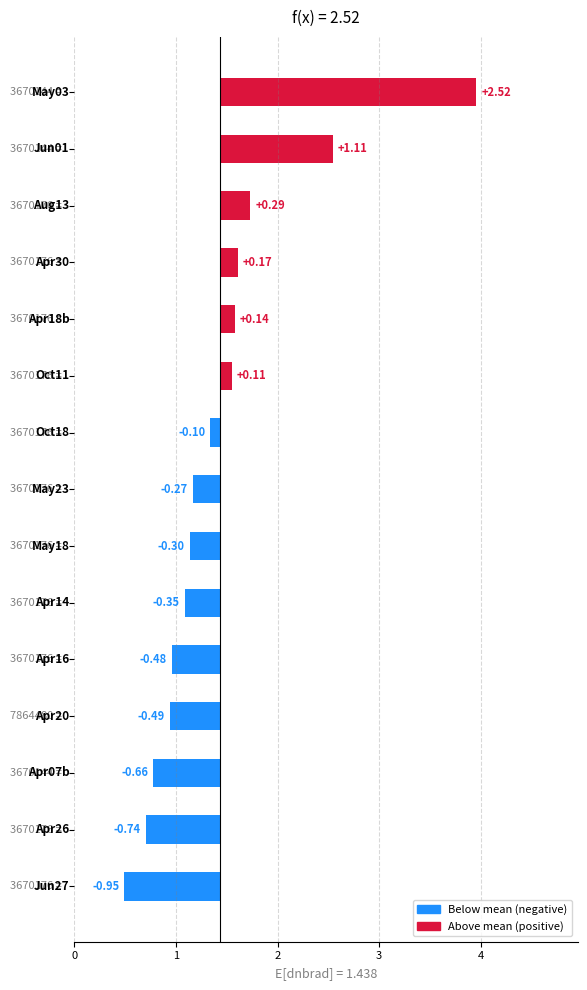

The value at 4 is 0.1. True or false?

True